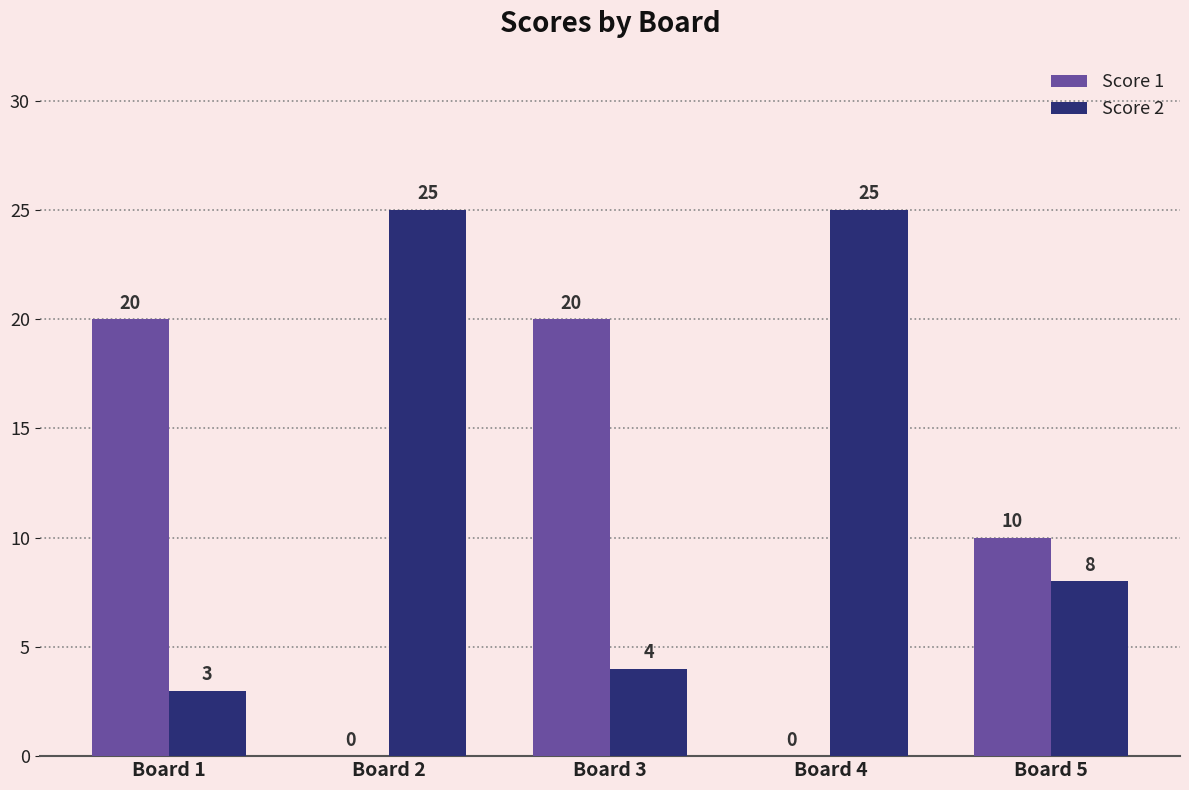

True or false: Score 1 has a value of 0 at Board 2.

True